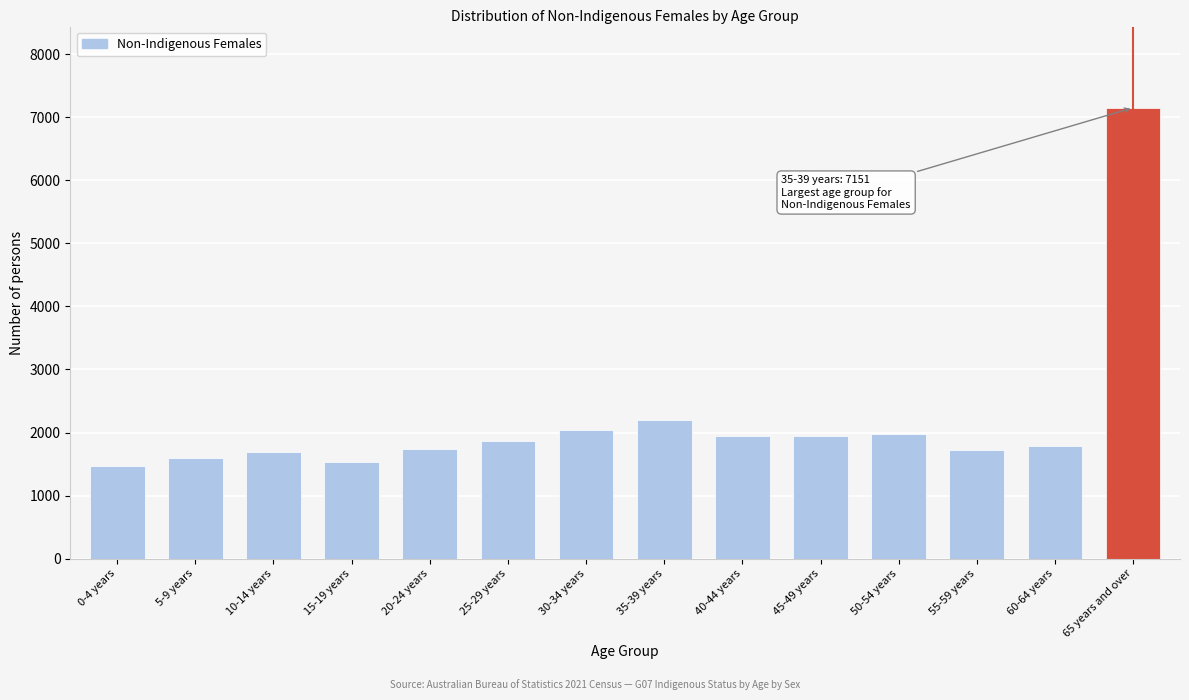

Between 35-39 years and 65 years and over, which is larger?

65 years and over